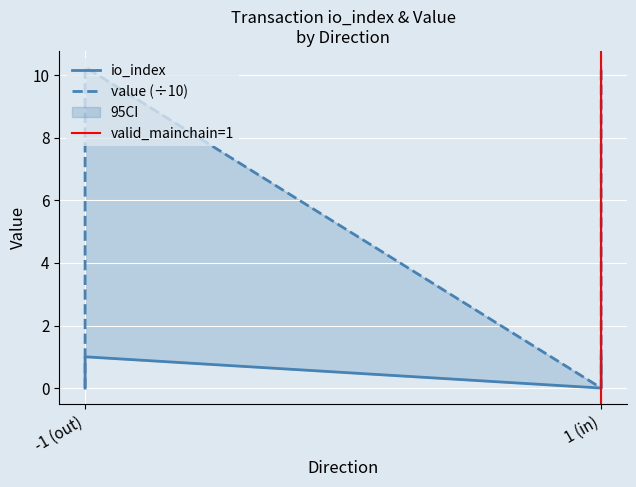

Where is value nearest to the value 5?

-1 (out)